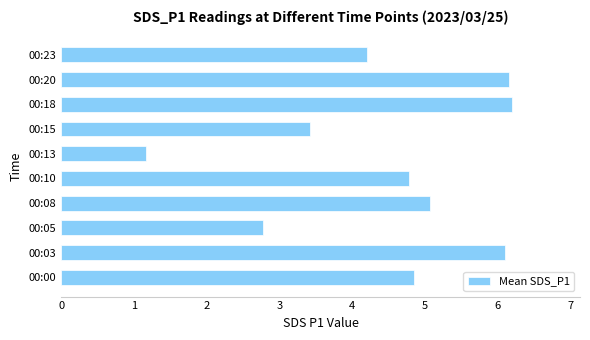

What is the difference between the maximum and minimum values?

5.0